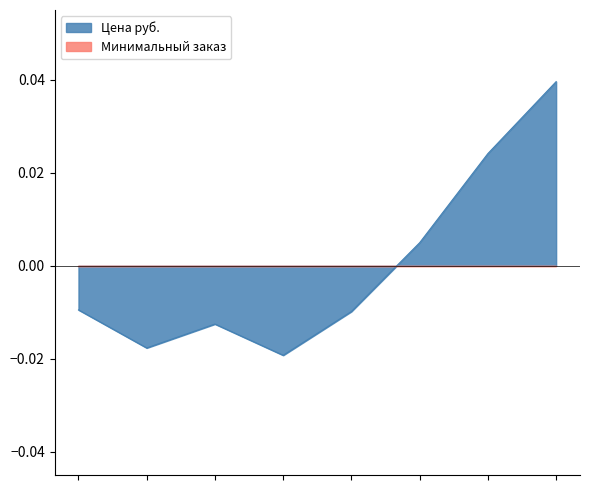

Which series has the largest range (max minus min)?

Цена руб.